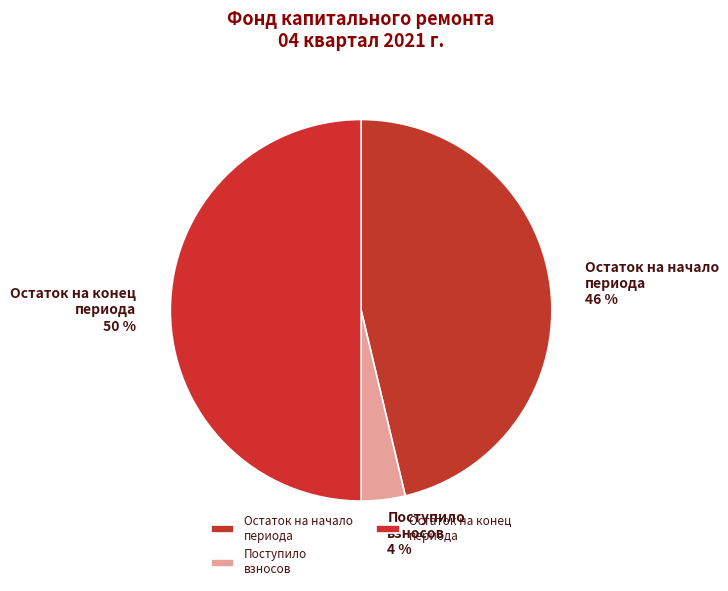

Which has a higher value, Остаток на начало периода or Остаток на конец периода?

Остаток на конец периода